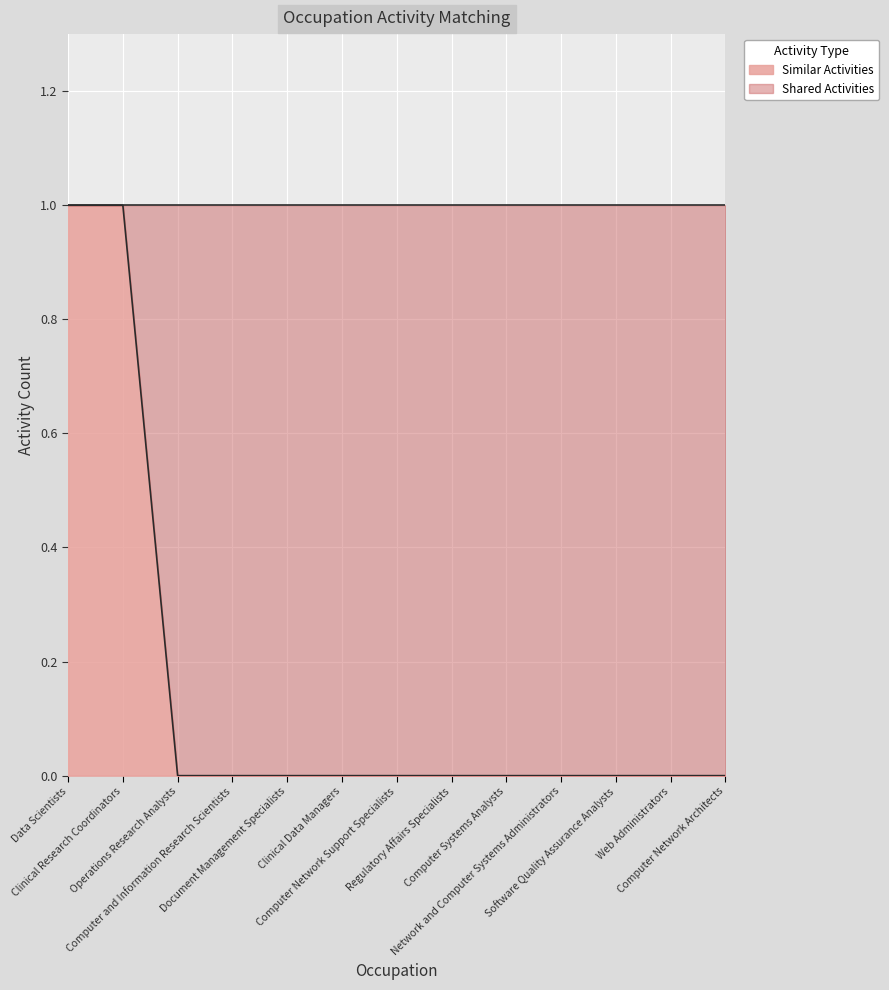

The chart shows a value of 0 at Computer Systems Analysts. True or false?

True